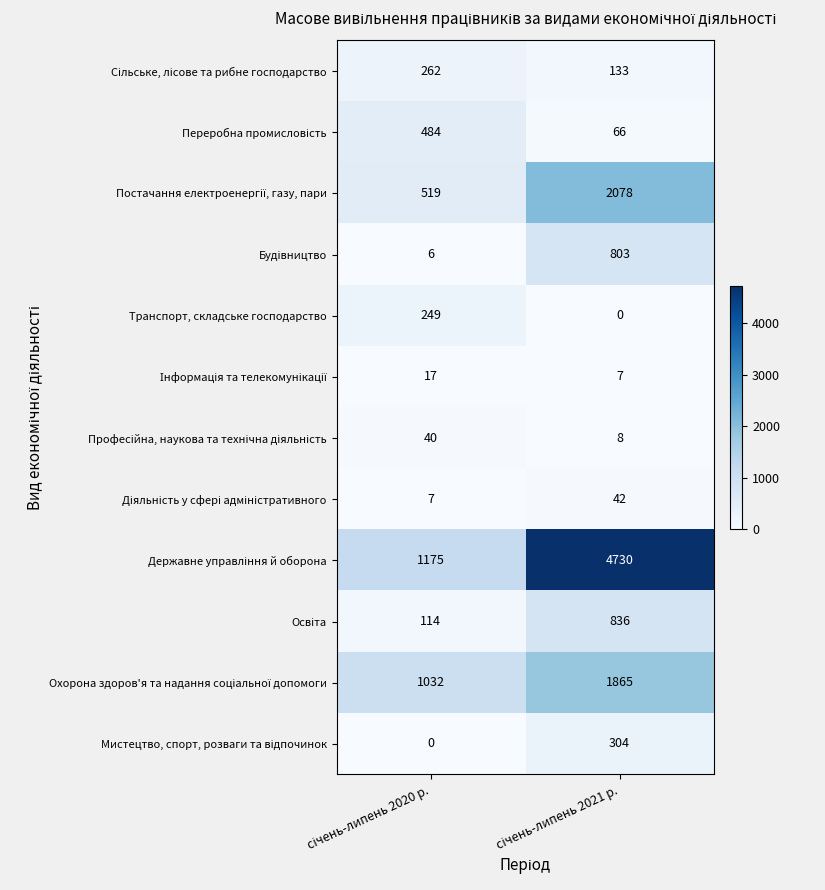

How many categories are shown in the chart?

2